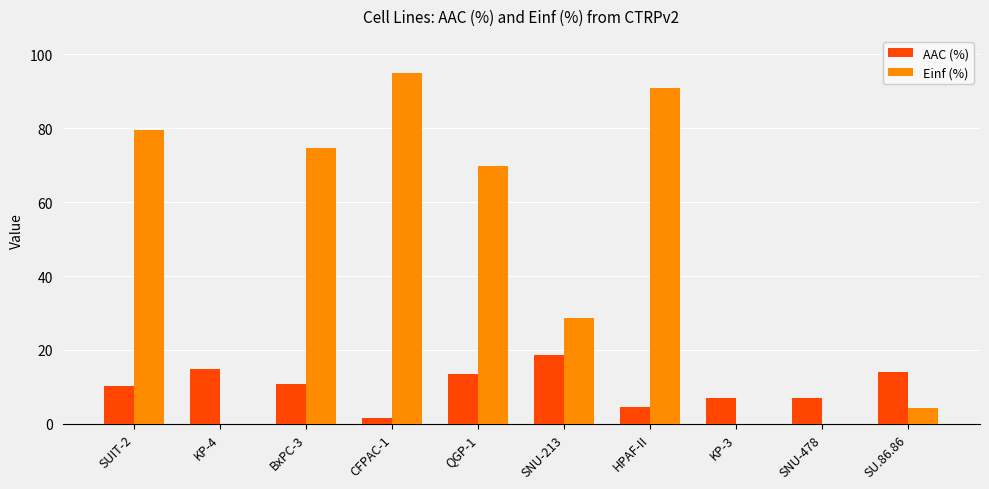

The value of AAC (%) at SNU-213 is 18.6. True or false?

True